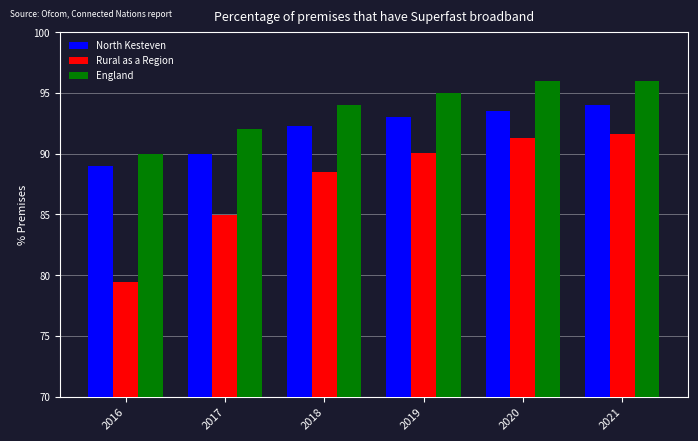

The Rural as a Region series shows 57.2 at 2017. True or false?

False